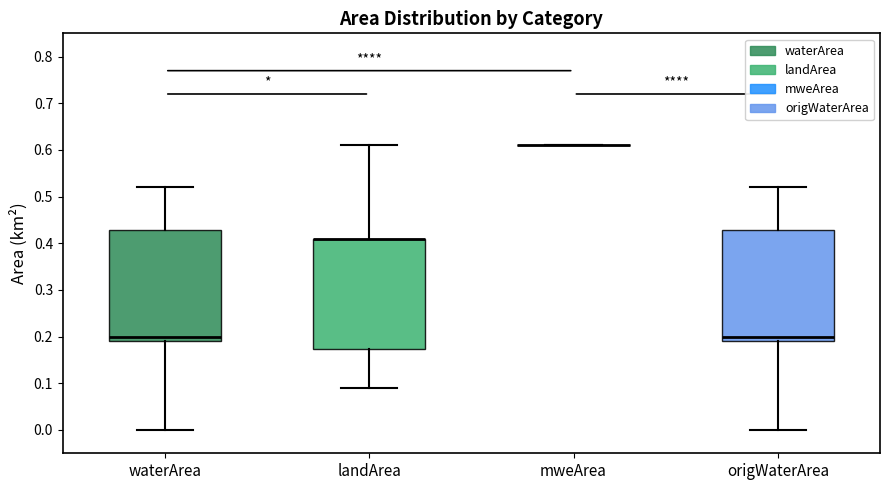

Where is the lower edge of the box for landArea on the y-axis? The values are not printed on the chart, so give them approximately, as read against the axis.

0.17